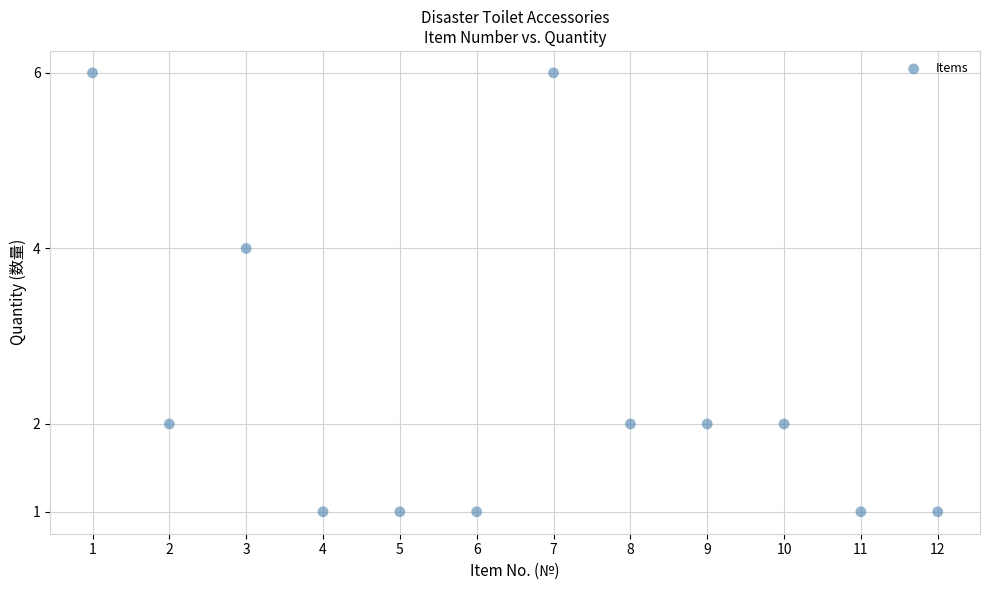

What is the range of X values (max minus min)?

11